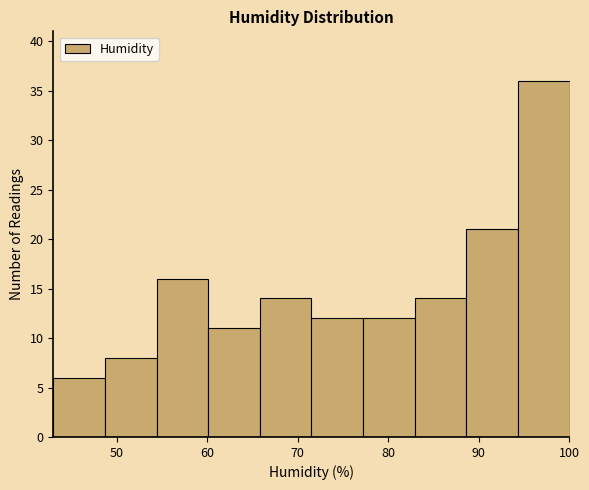

Reading left to right, list every bar in this chart as the range it spans on the x-axis followed by its height. Neither the bar edges nor the heights are printed on the chart, so give them approximately, as read against the axes.

43.0 to 48.7: 6
48.7 to 54.4: 8
54.4 to 60.1: 16
60.1 to 65.8: 11
65.8 to 71.5: 14
71.5 to 77.2: 12
77.2 to 82.9: 12
82.9 to 88.6: 14
88.6 to 94.3: 21
94.3 to 100.0: 36